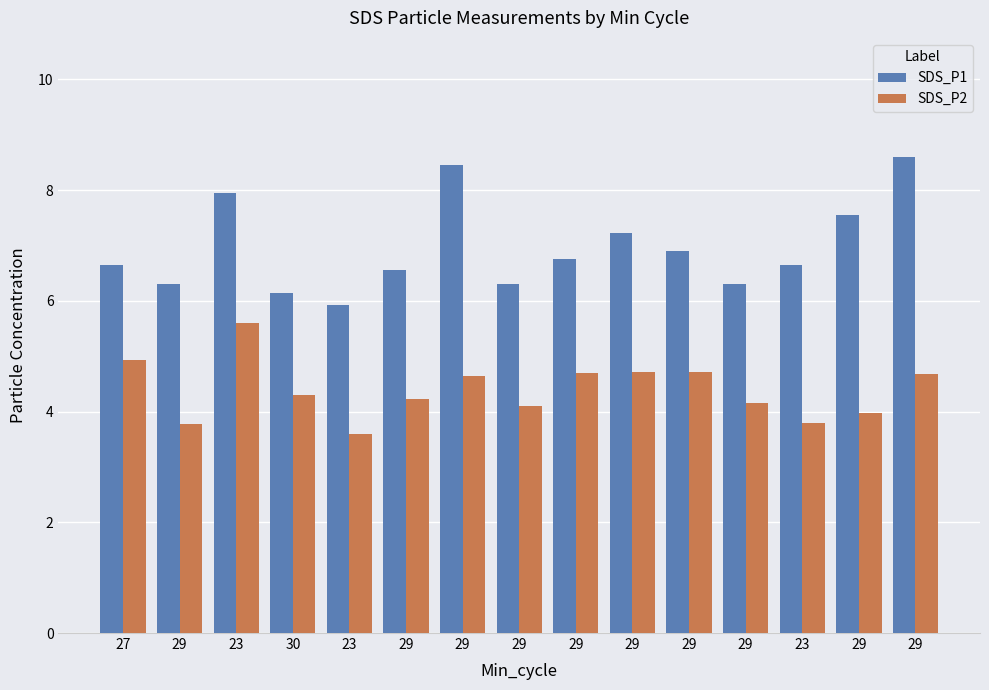

How many bars are there in each group?

2